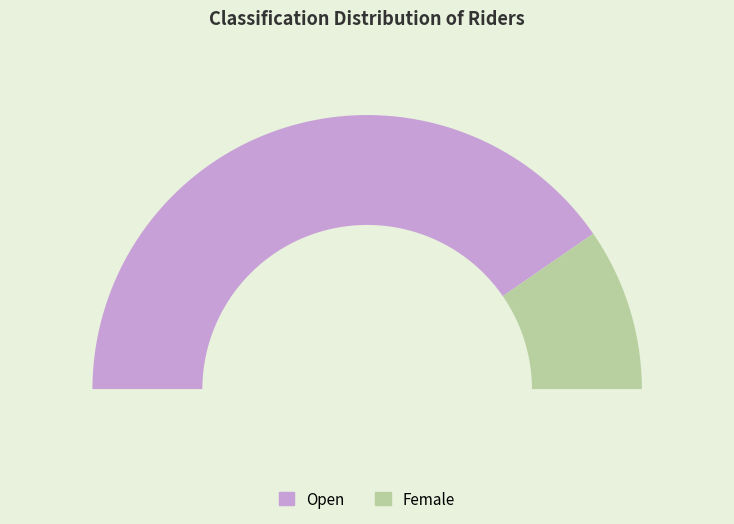

What is the majority slice?

Open